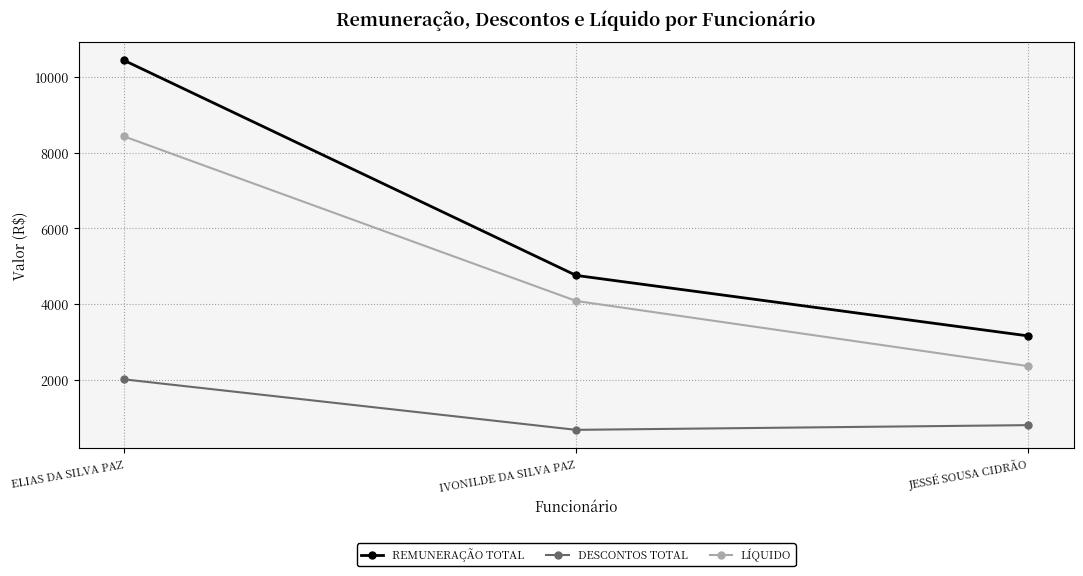

Is this an area chart (filled region under the line)?

No